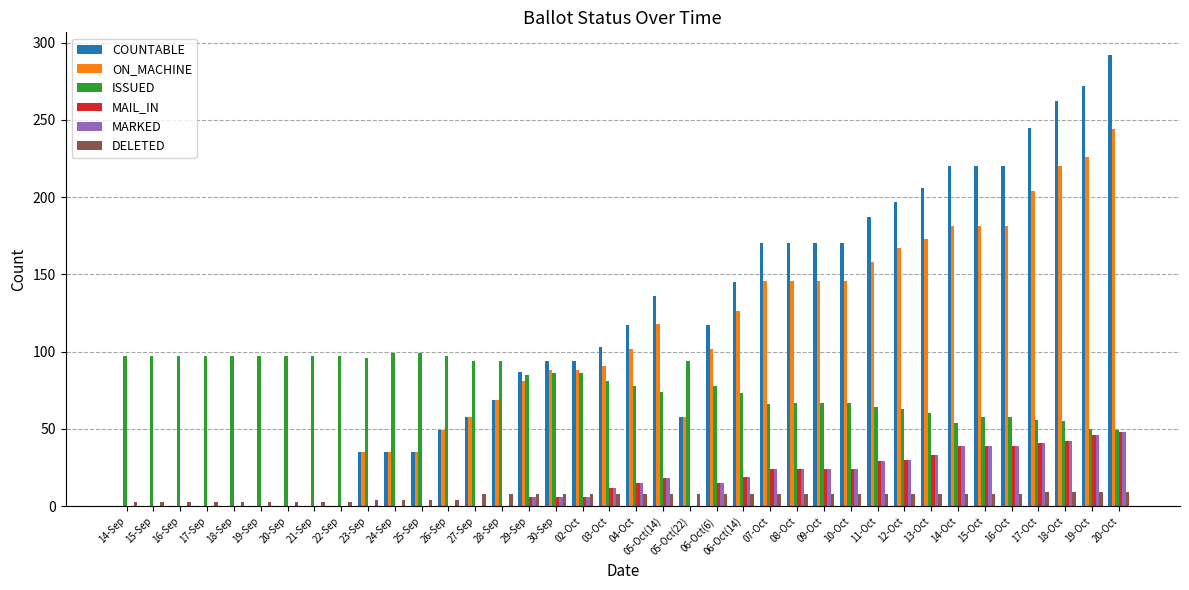

True or false: ISSUED has a value of 66 at 07-Oct.

True